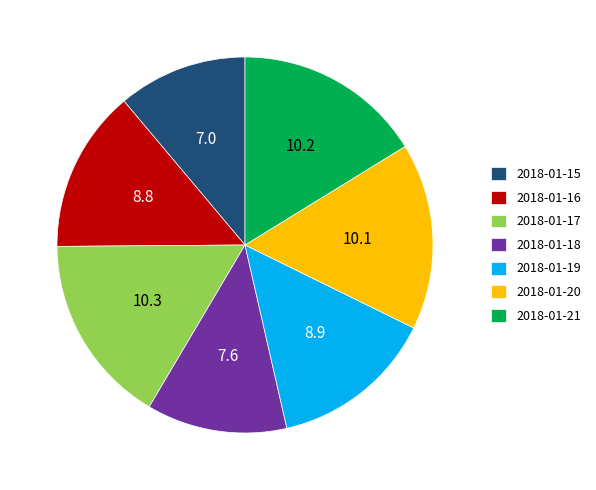

Combined, do 2018-01-17 and 2018-01-21 account for over 50%?

No